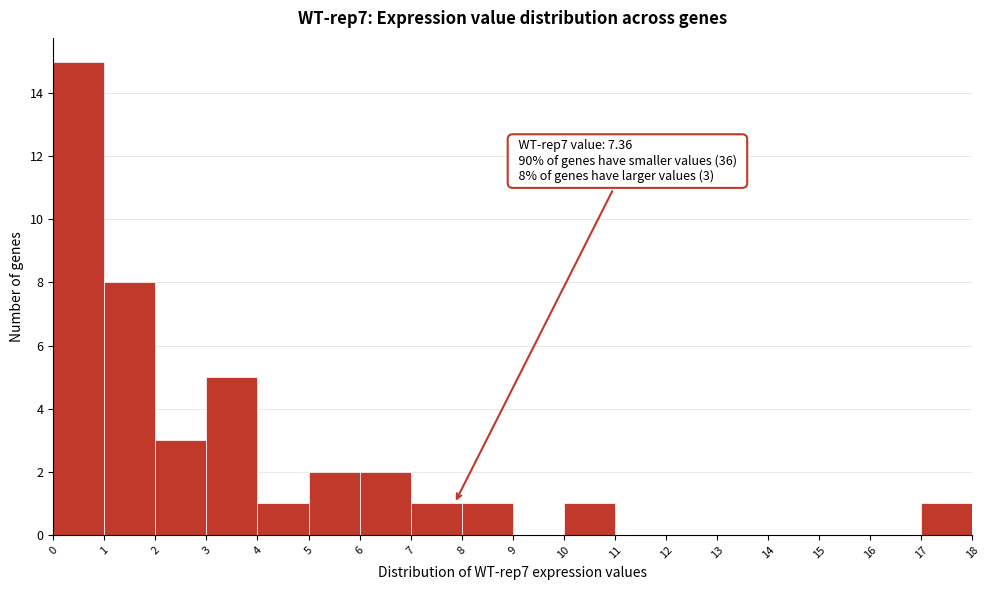

Over which range of the x-axis is the bar tallest?

0 to 1